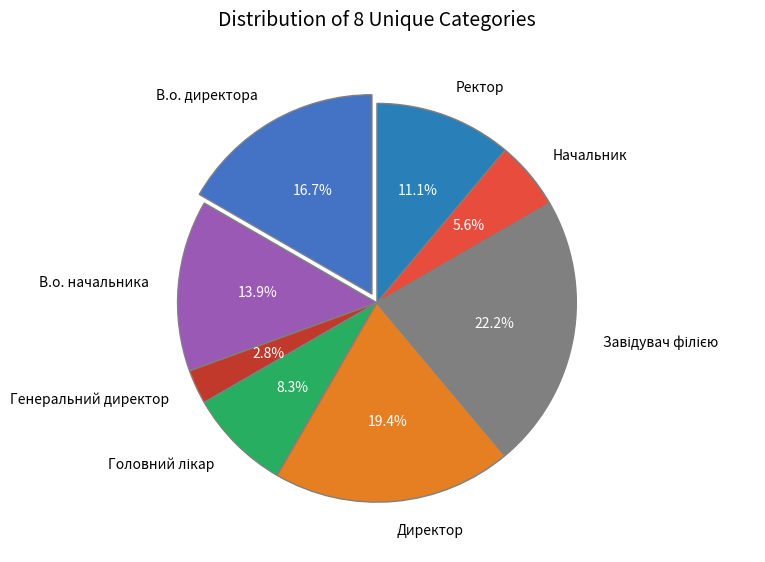

To the nearest percent, what is the combined percentage of В.о. начальника and Ректор?

25%